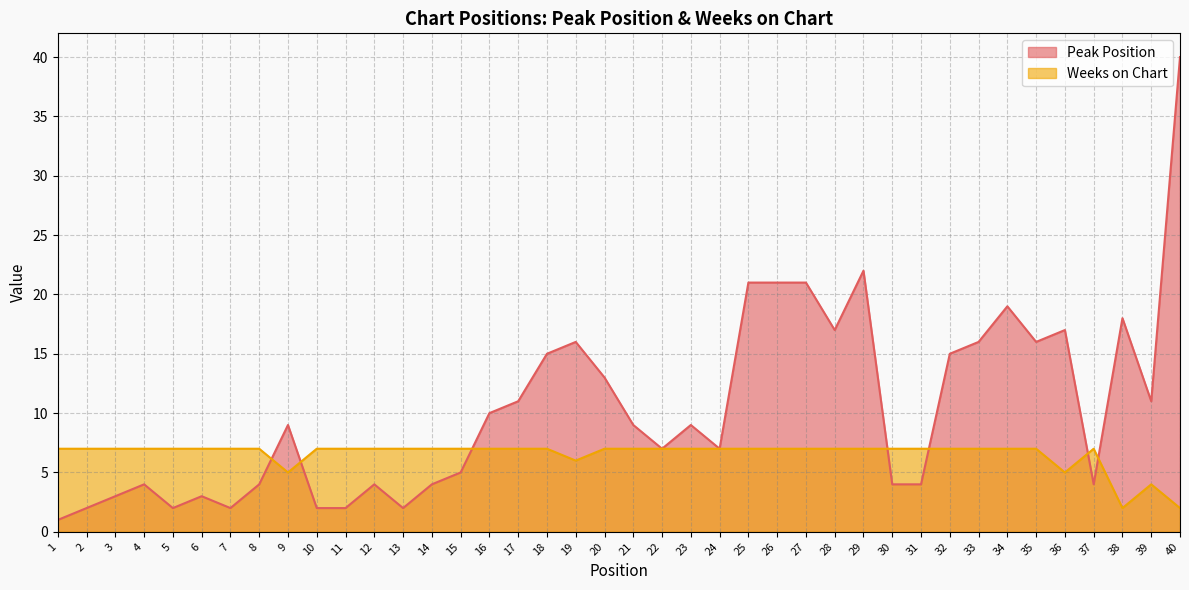

Reading right to left, what are all the values shown in this chart?

Peak Position: 40	11	18	4	17	16	19	16	15	4	4	22	17	21	21	21	7	9	7	9	13	16	15	11	10	5	4	2	4	2	2	9	4	2	3	2	4	3	2	1
Weeks on Chart: 2	4	2	7	5	7	7	7	7	7	7	7	7	7	7	7	7	7	7	7	7	6	7	7	7	7	7	7	7	7	7	5	7	7	7	7	7	7	7	7